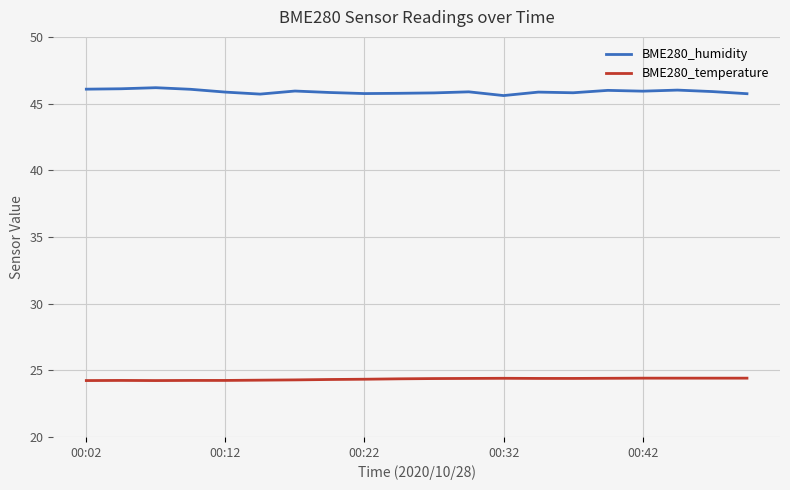

Which series has the widest spread of values?

BME280_humidity